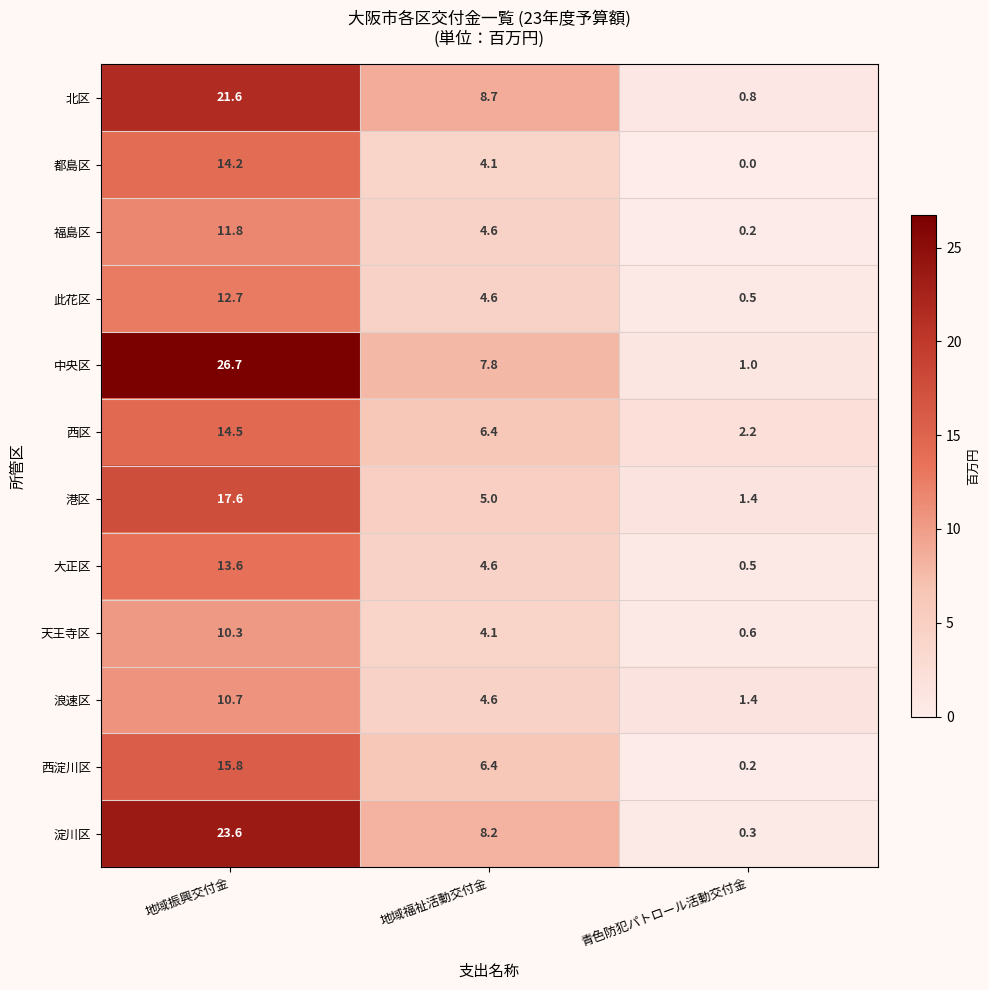

How many data points does each series have?

3